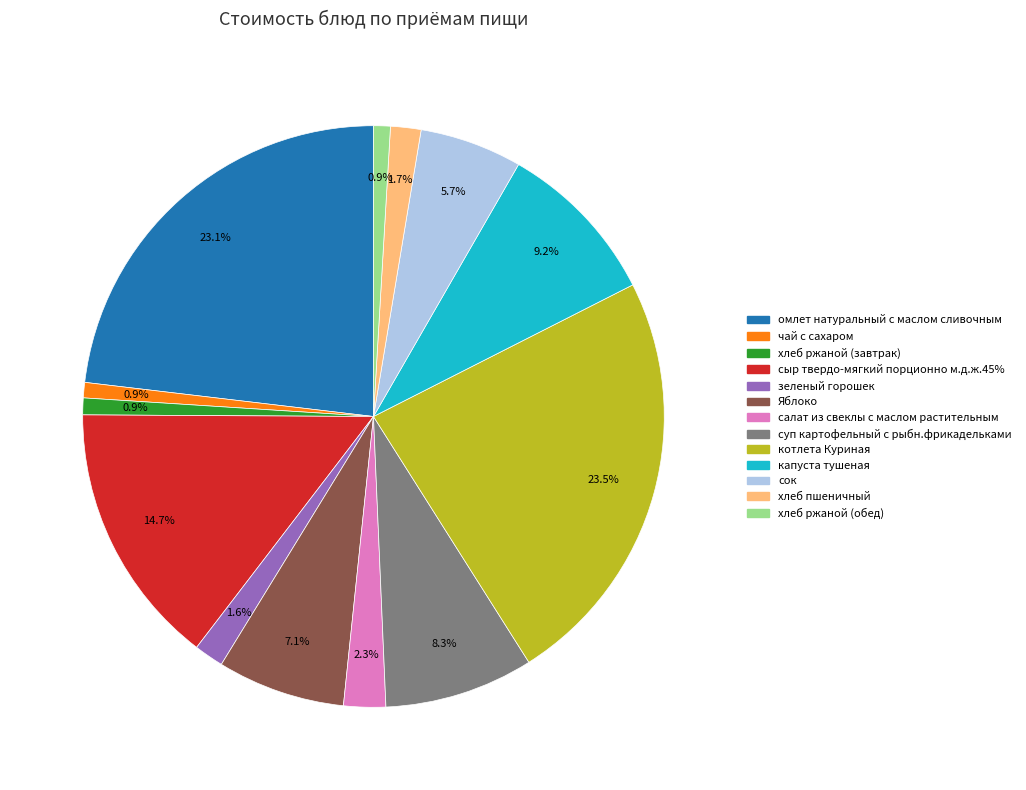

To the nearest percent, what is the combined percentage of котлета Куриная and омлет натуральный с маслом сливочным?

47%